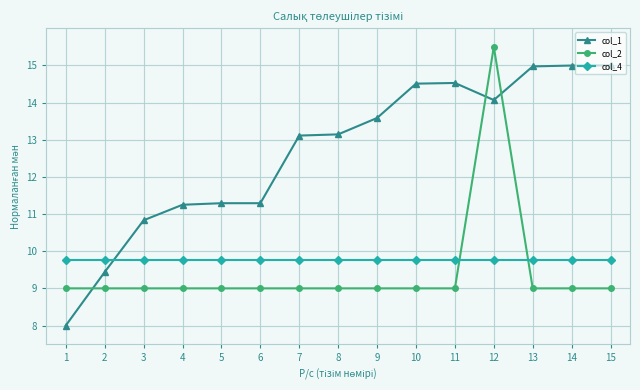

True or false: col_1 has more than 0 interior local peaks.

True